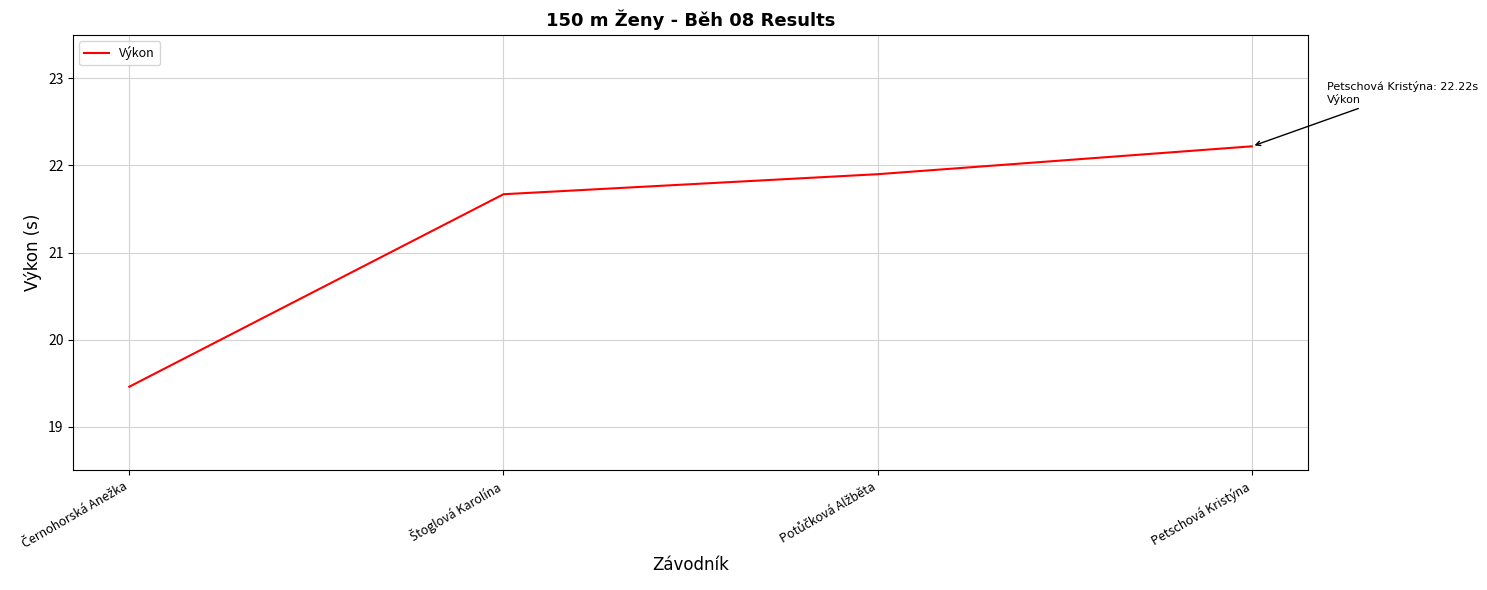

What is the difference between the second highest and minimum values?

2.4